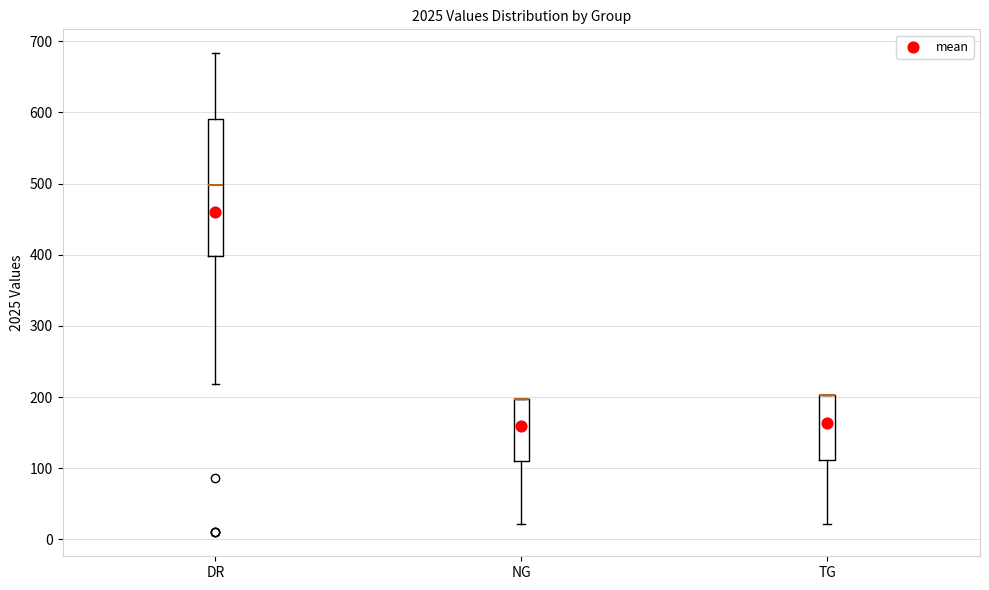

Reading left to right, transcribe this box plot: for each box, give where its median line is, the range the box spans, and where its two whiskers end, as read against the y-axis. The values are not printed on the chart, so give them approximately, as read against the axis.

DR: median 500, box 400 to 590, whiskers 220 to 680
NG: median 200 (drawn on the box's upper edge), box 110 to 200, whiskers 20 to 200
TG: median 200 (drawn on the box's upper edge), box 110 to 200, whiskers 20 to 200